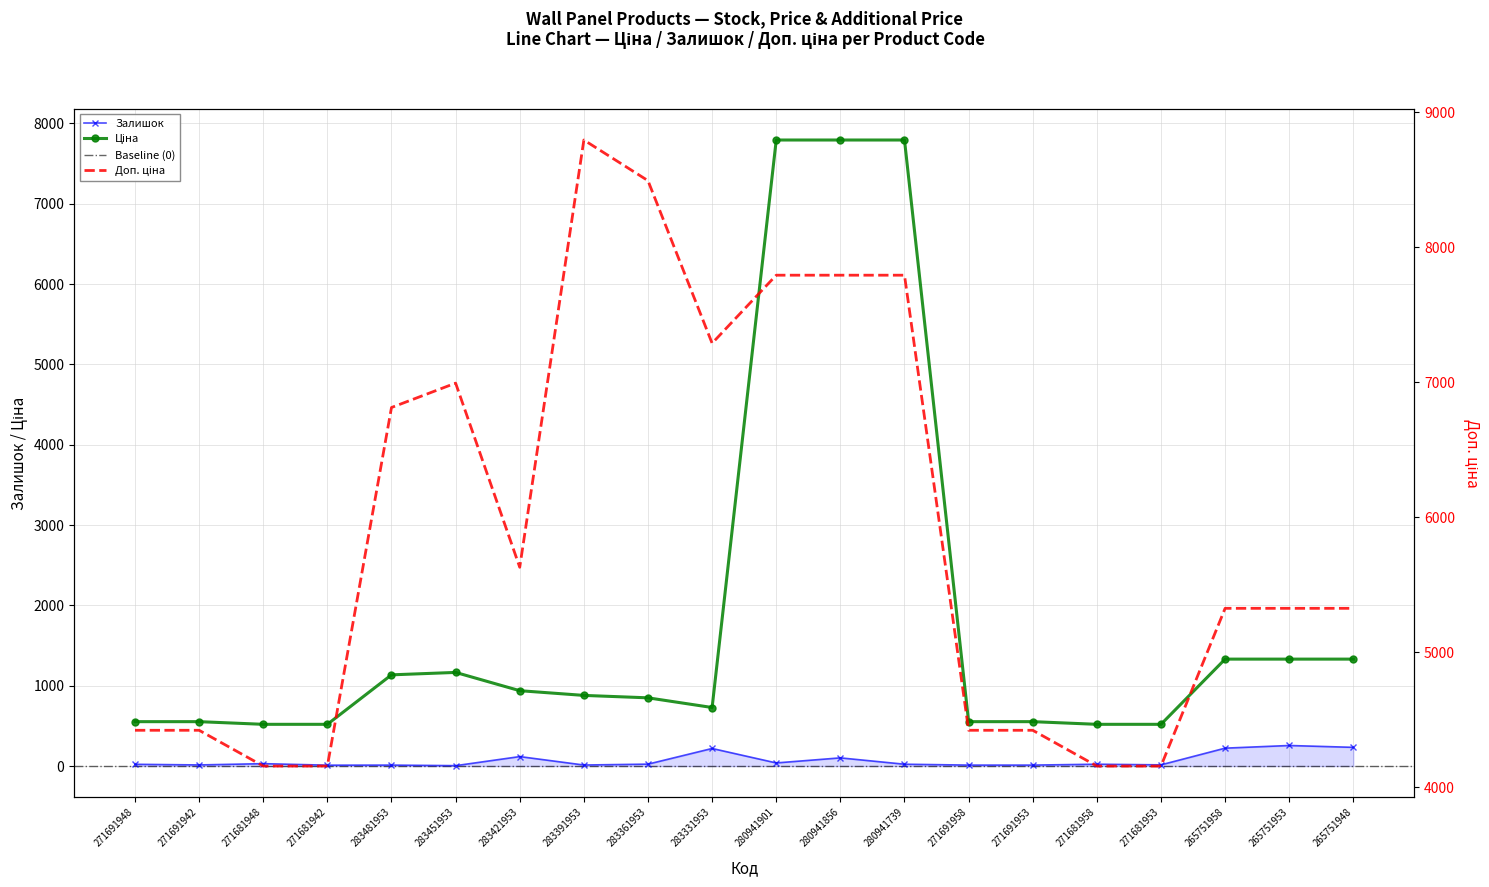

The Доп. ціна series shows 4668.9 at 280941739. True or false?

False